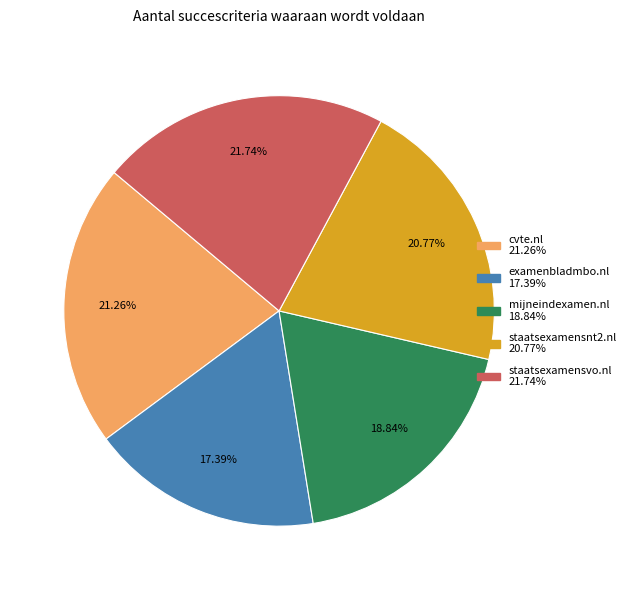

Is it true that staatsexamensnt2.nl is 21% of the pie?

True